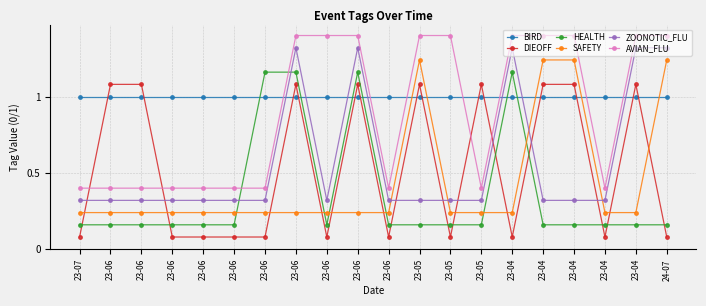

What are all the series names shown in the legend?

BIRD, DIEOFF, HEALTH, SAFETY, ZOONOTIC_FLU, AVIAN_FLU